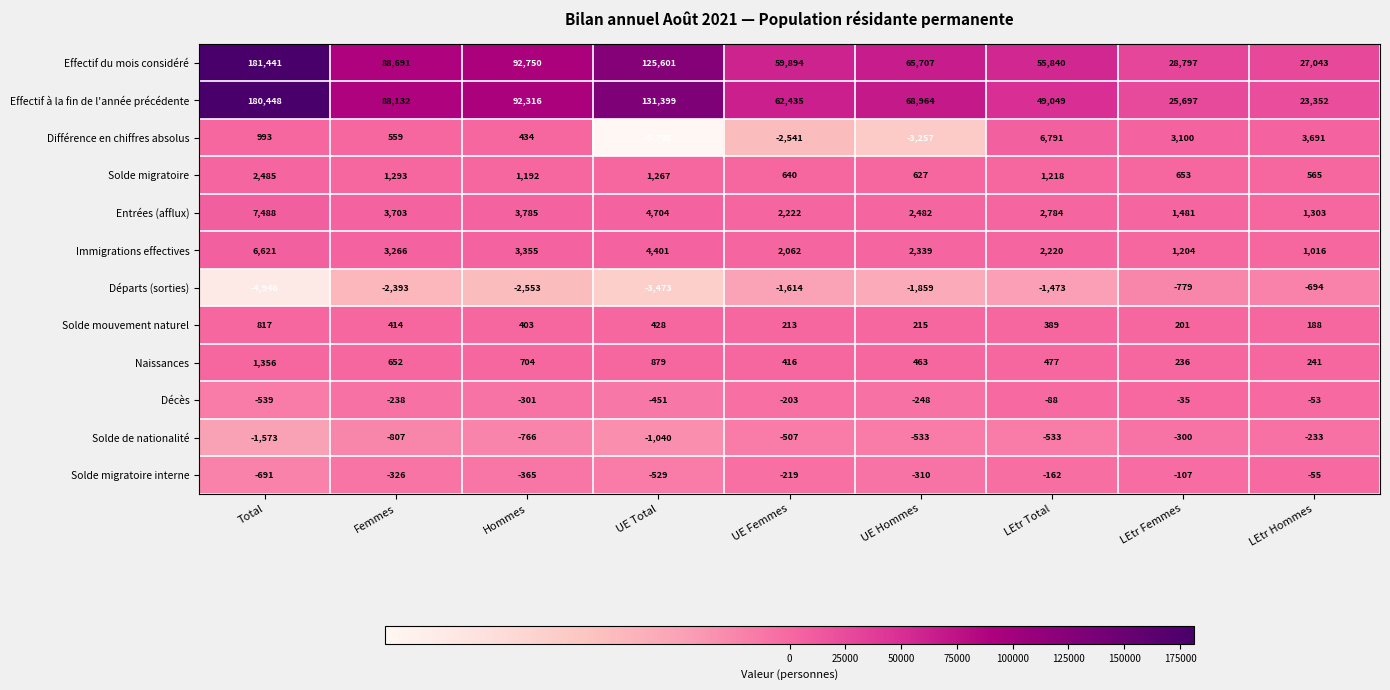

How many series are shown in this chart?

12